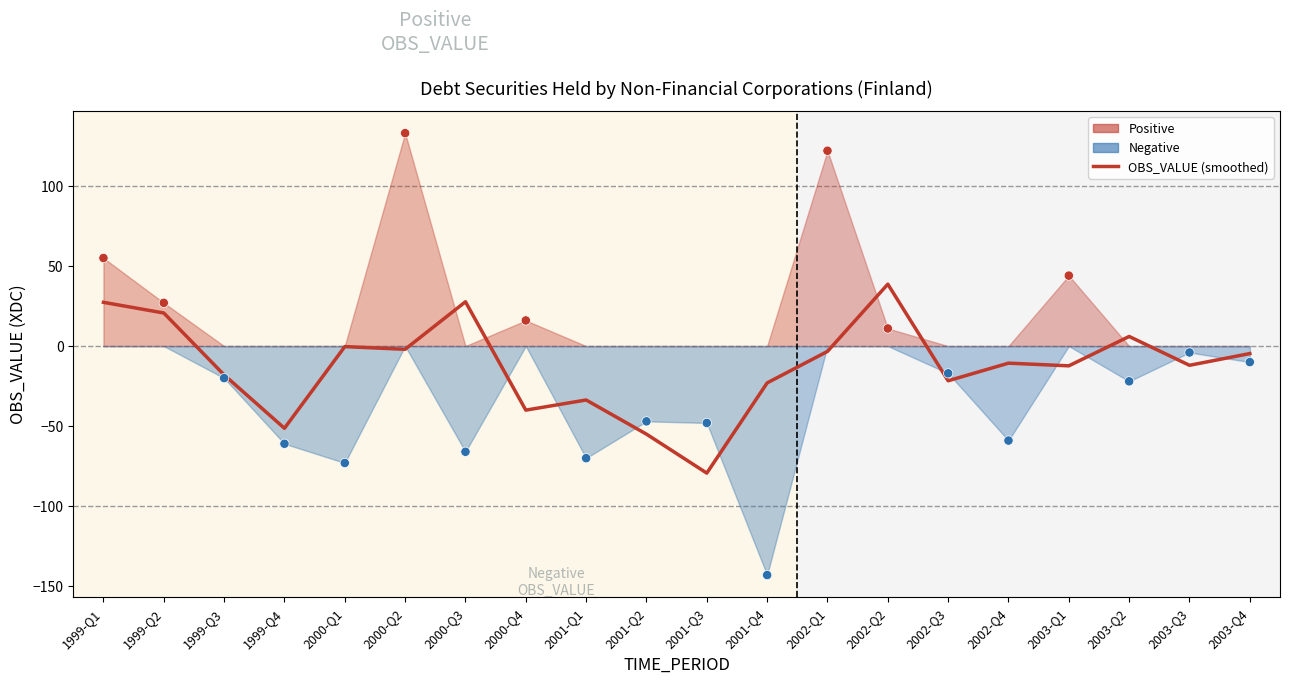

Which series has the largest total across all categories?

Quarterly OBS_VALUE